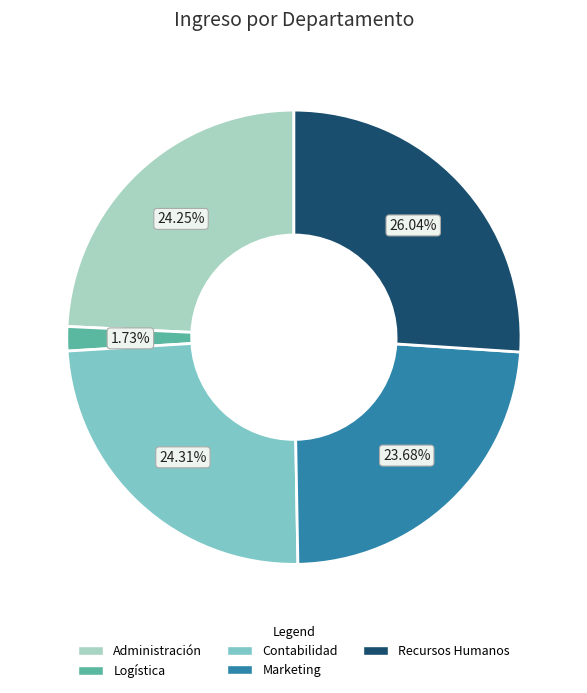

To the nearest percent, what is the average slice percentage?

20%